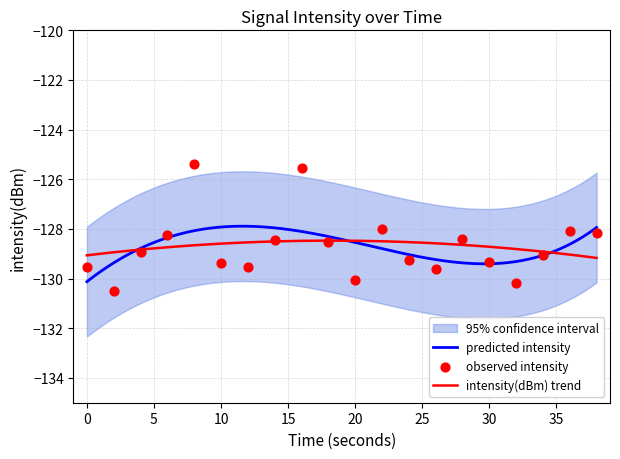

What is the lowest value of the intensity(dBm) trend series?

-129.2